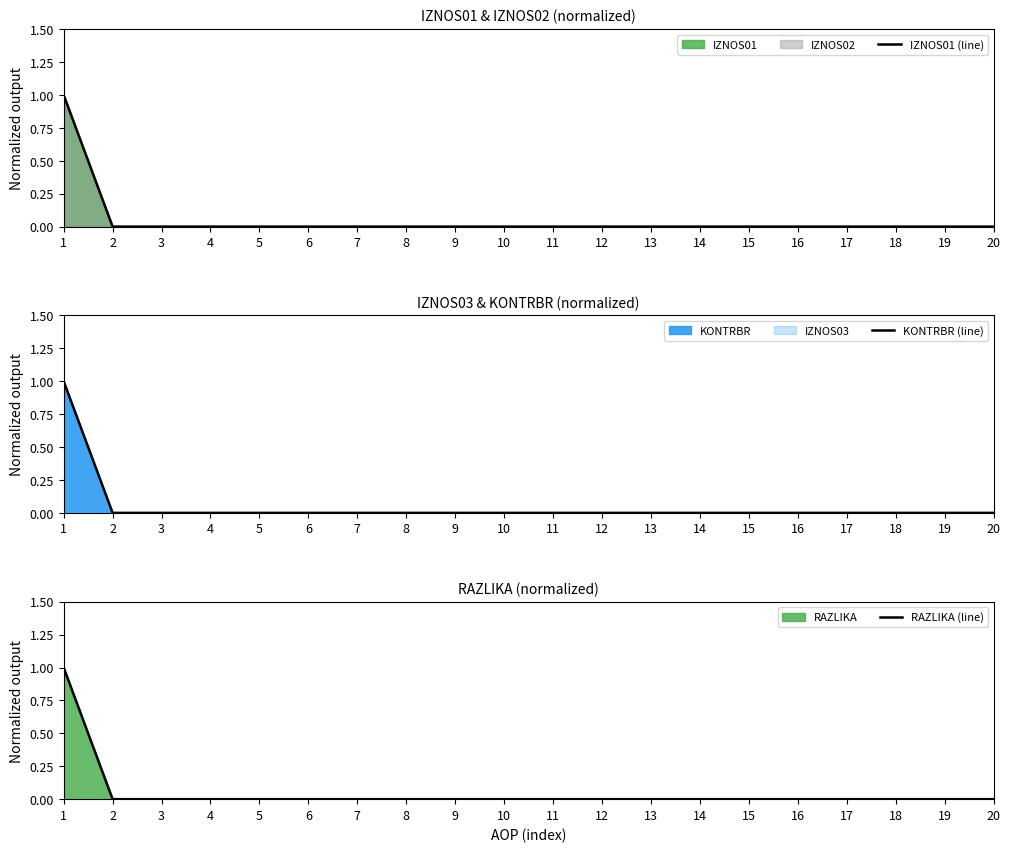

Is the value of KONTRBR (line) at 17 greater than the value of RAZLIKA (line) at 2?

No